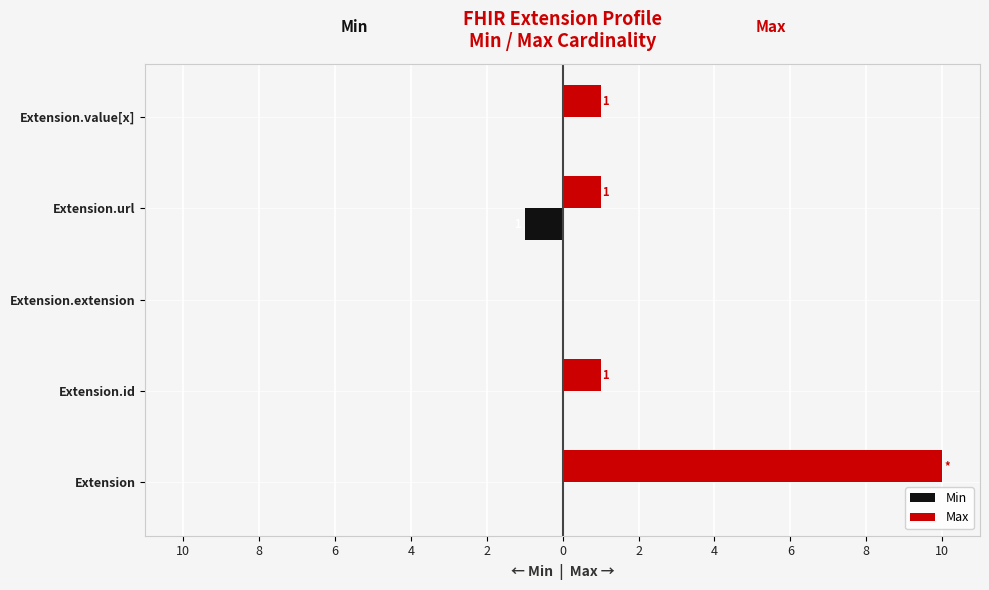

What is the difference between the maximum and minimum values in the Min series?

1